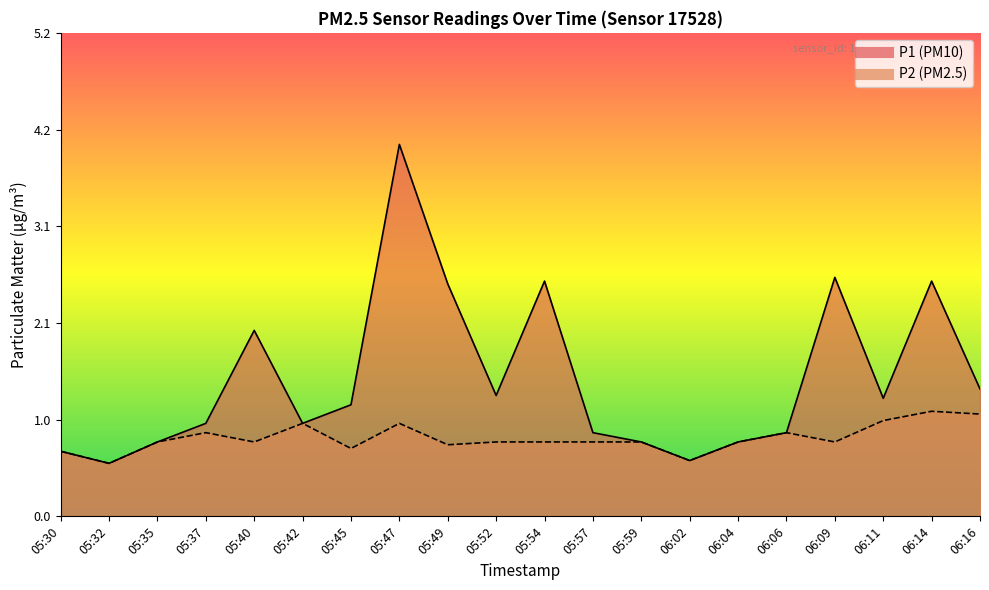

What is the label of the 19th point from the right?

05:32